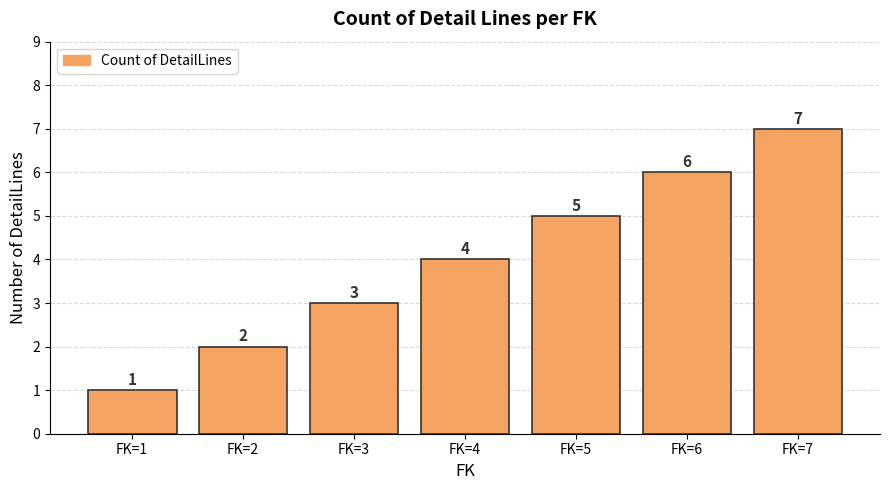

Reading right to left, what are all the values shown in this chart?

7	6	5	4	3	2	1